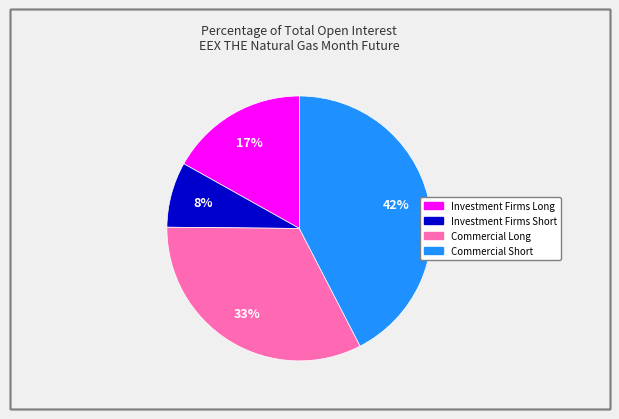

What percentage is the Investment Firms Long slice, to the nearest percent?

17%